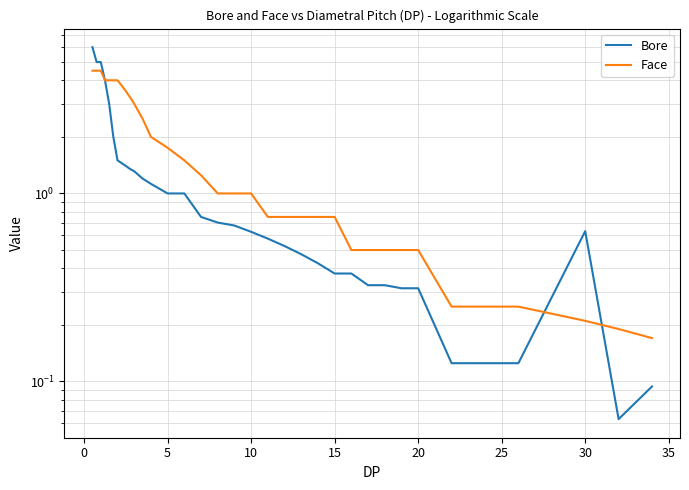

At how many categories does at least one series exceed 4?

3